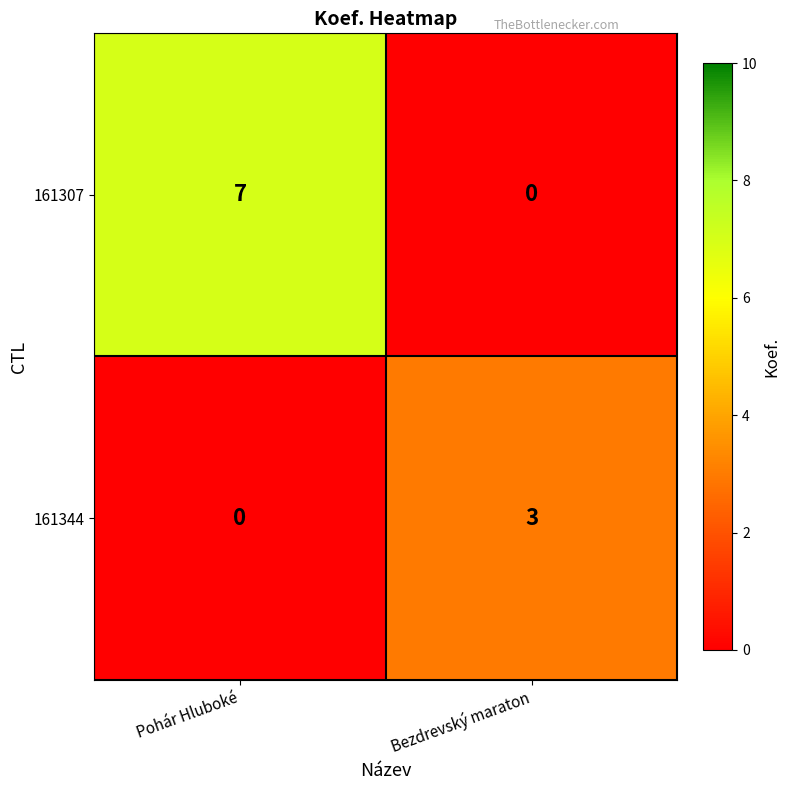

What is the difference between the 161307 values at Pohár Hluboké and Bezdrevský maraton?

7